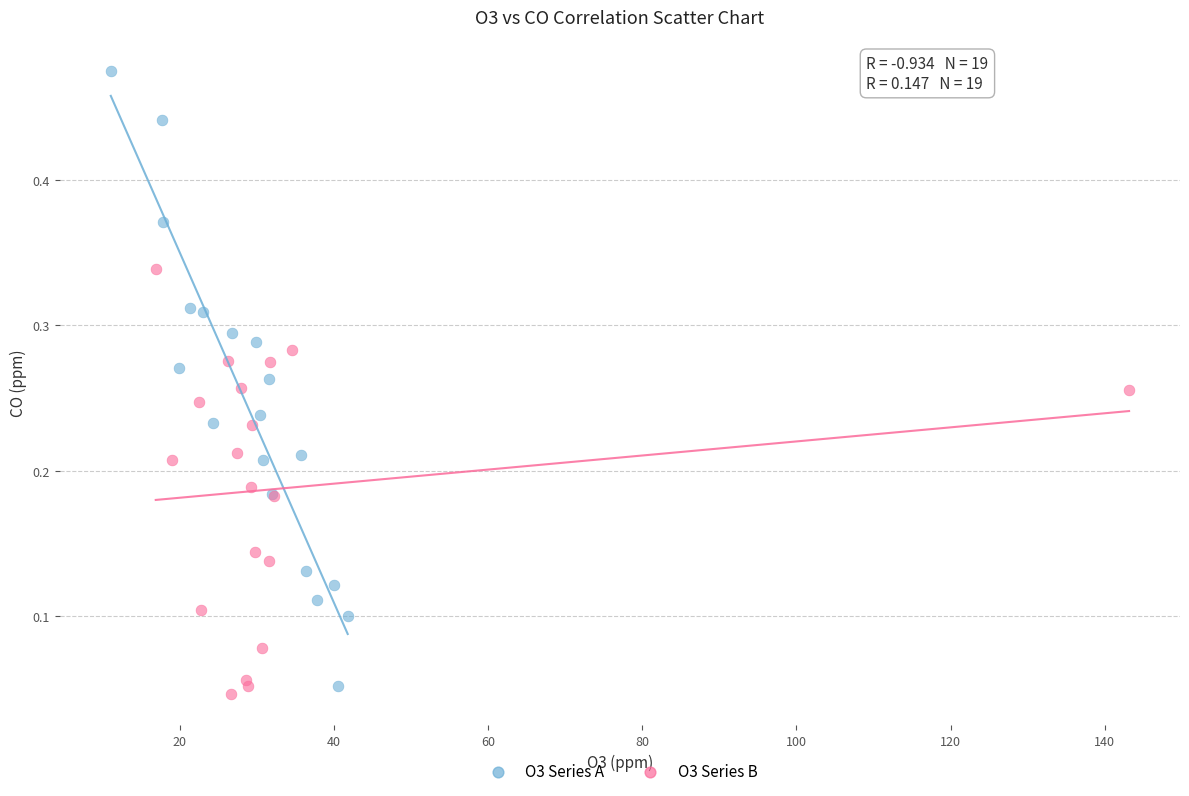

Which series has the widest spread of Y values?

O3 Series A